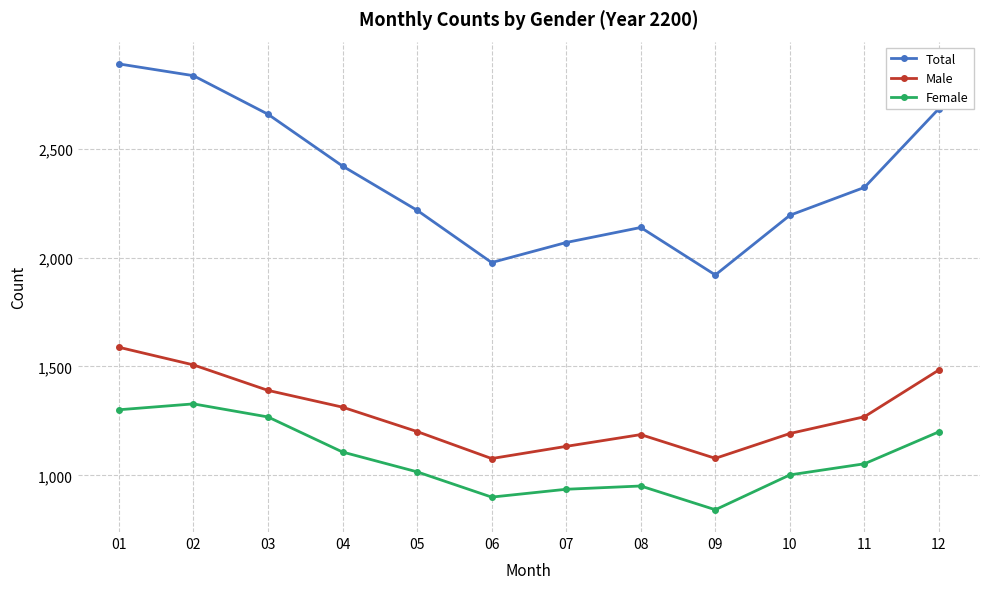

Where is Male nearest to the value 1332?

04